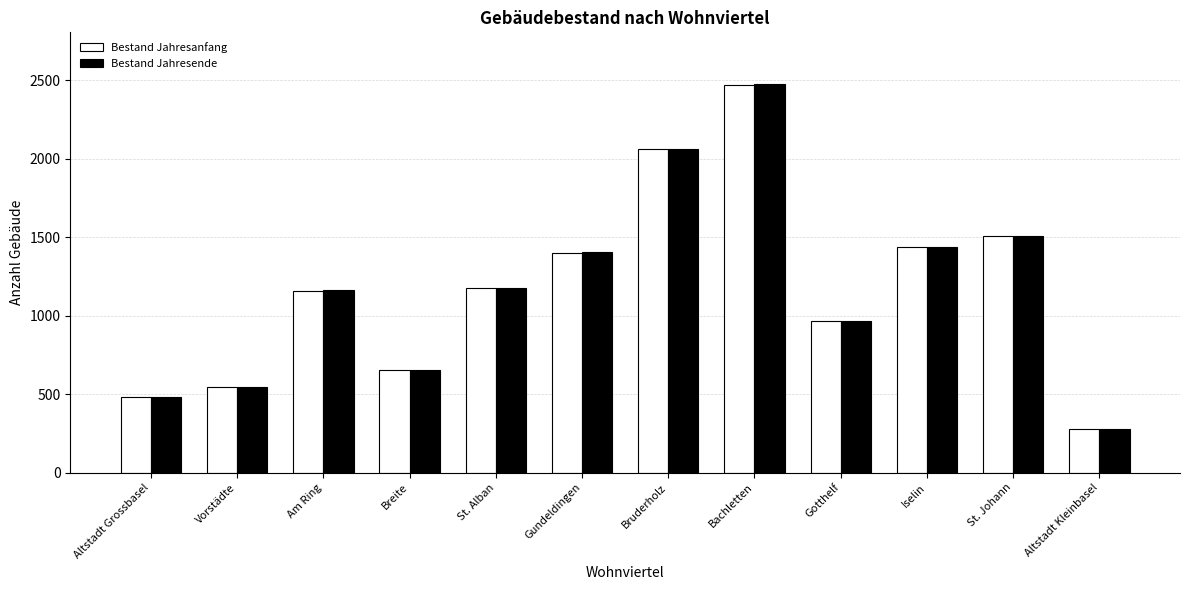

Reading left to right, extract all data points from this chart.

Bestand Jahresanfang: 480	547	1160	653	1178	1401	2059	2471	969	1437	1508	280
Bestand Jahresende: 480	547	1162	653	1177	1404	2062	2476	969	1435	1509	280